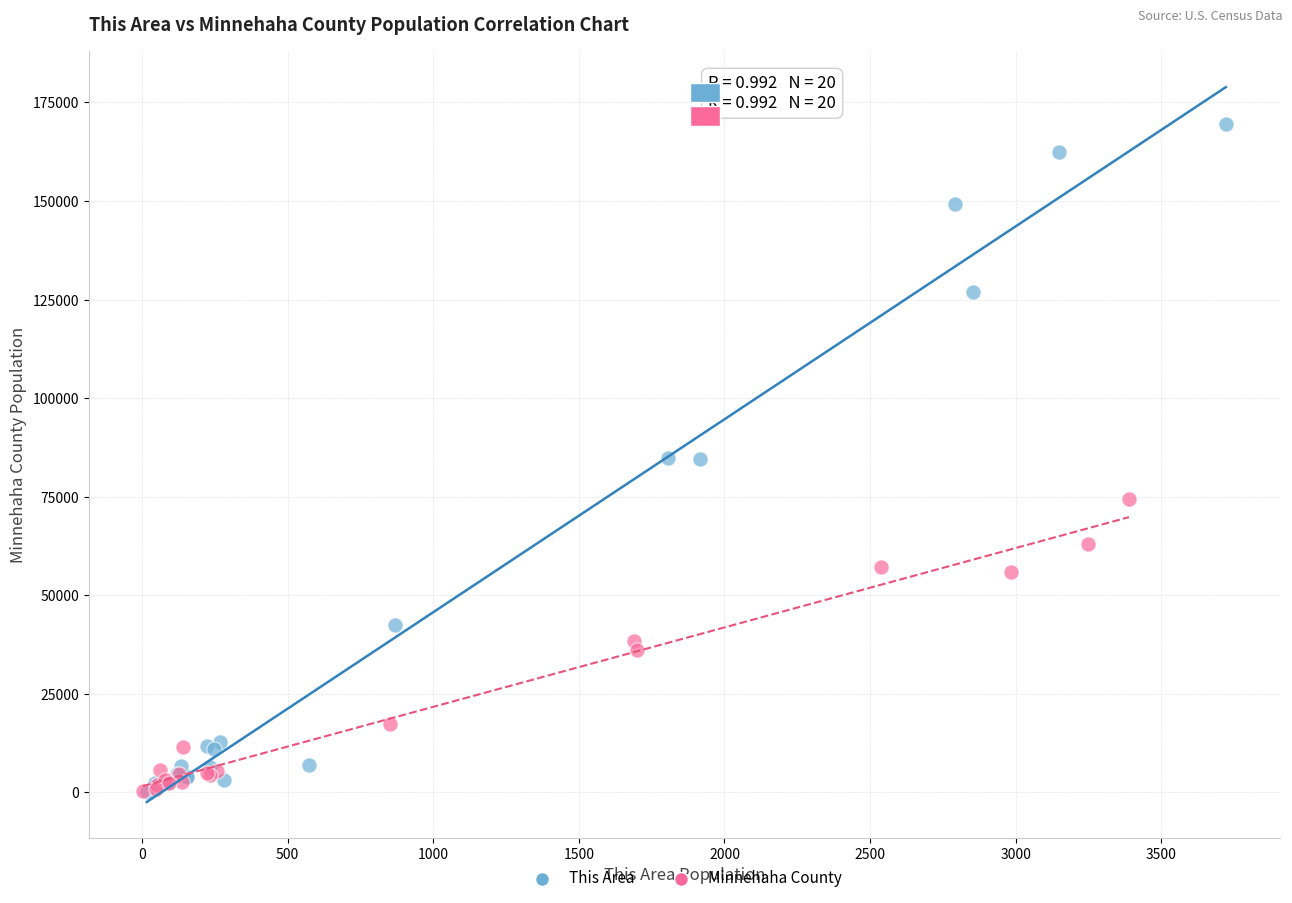

Which series reaches the maximum Y coordinate?

This Area